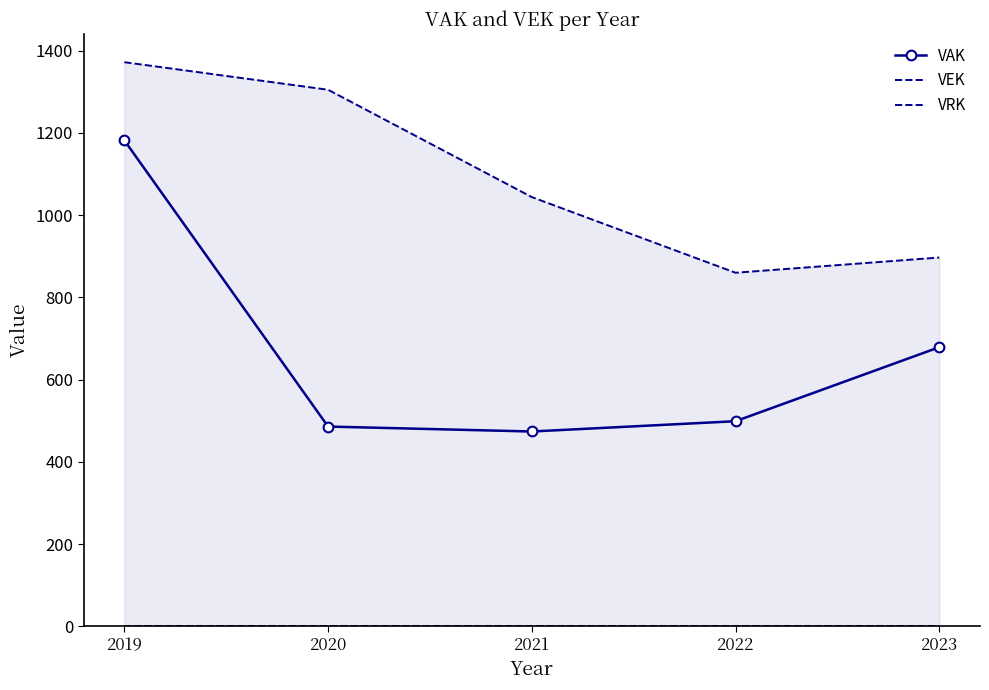

The VRK series shows 0 at 2022. True or false?

True